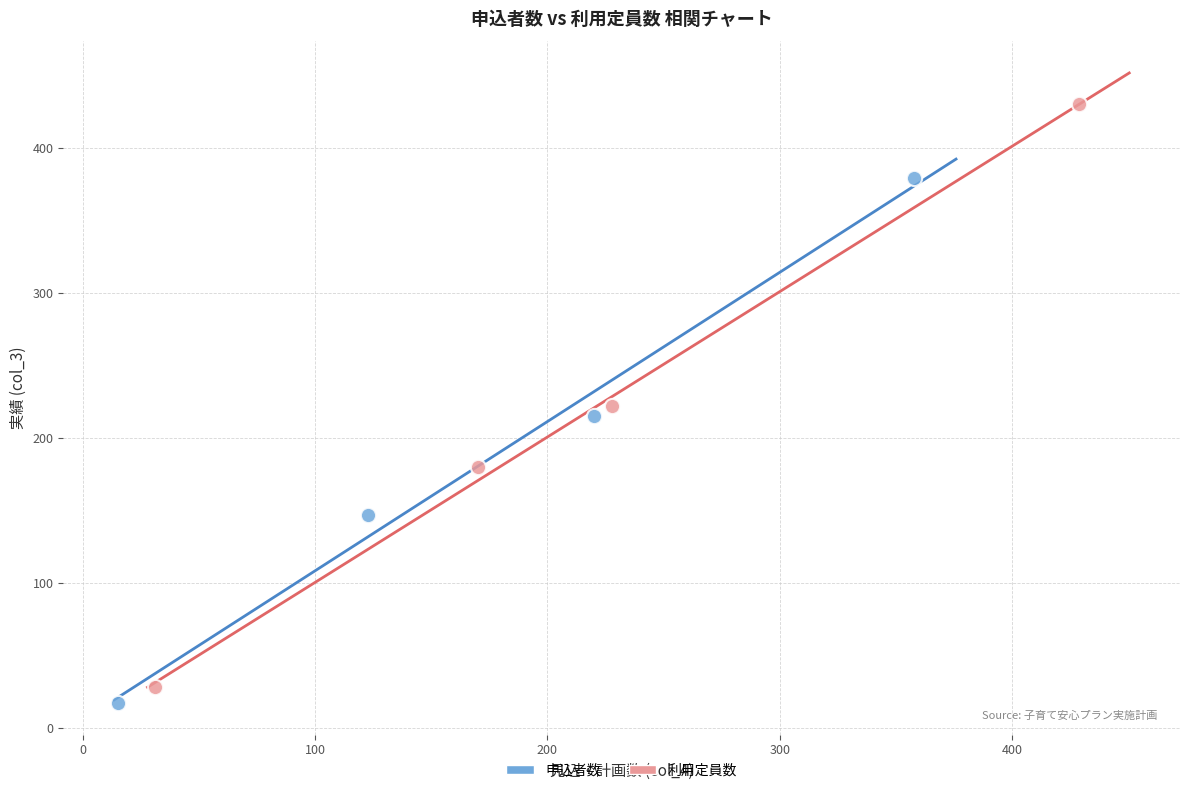

Which series reaches the maximum Y coordinate?

利用定員数